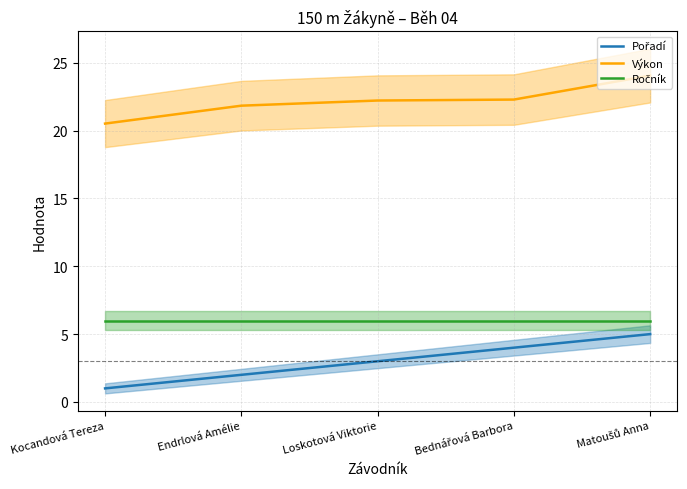

What is the maximum value shown in the chart?

24.1